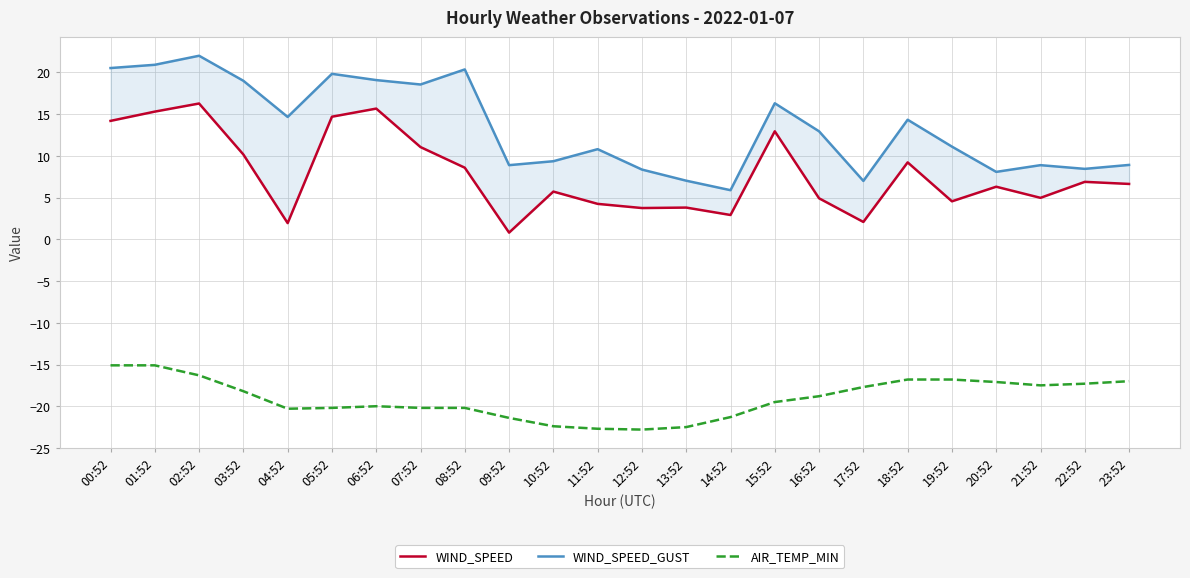

Where is the first local minimum for AIR_TEMP_MIN?

04:52